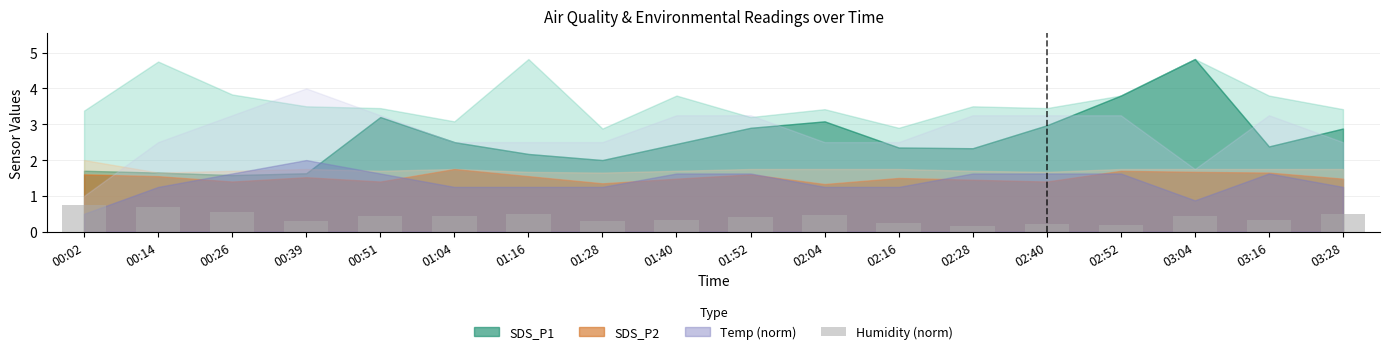

True or false: the data shows 0.5 at 03:28.

True